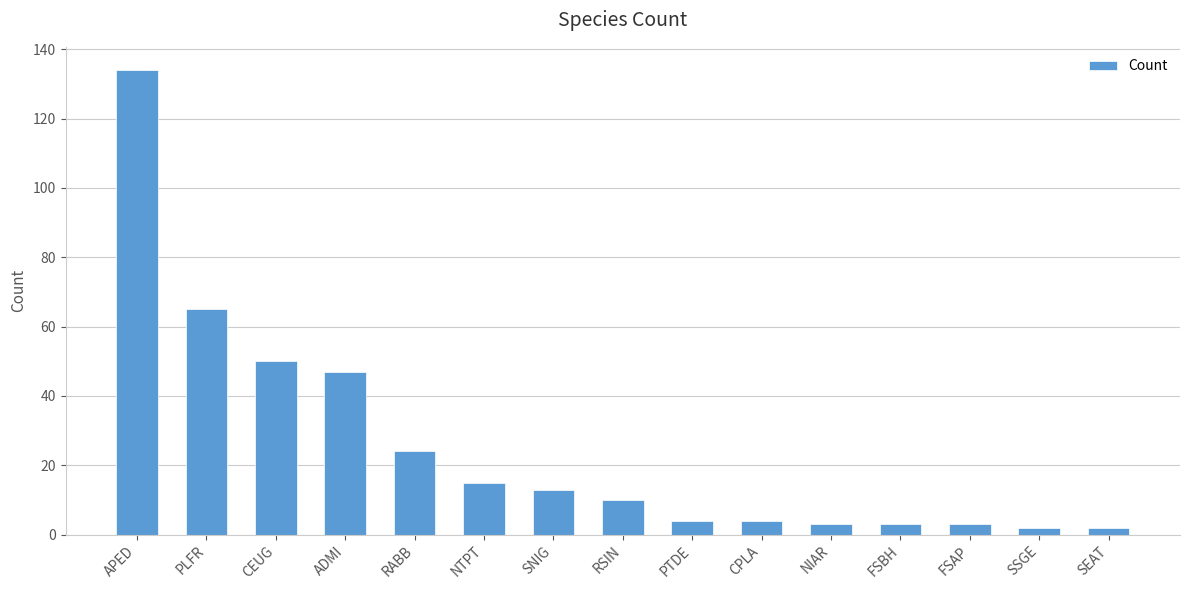

The value at APED is 134. True or false?

True